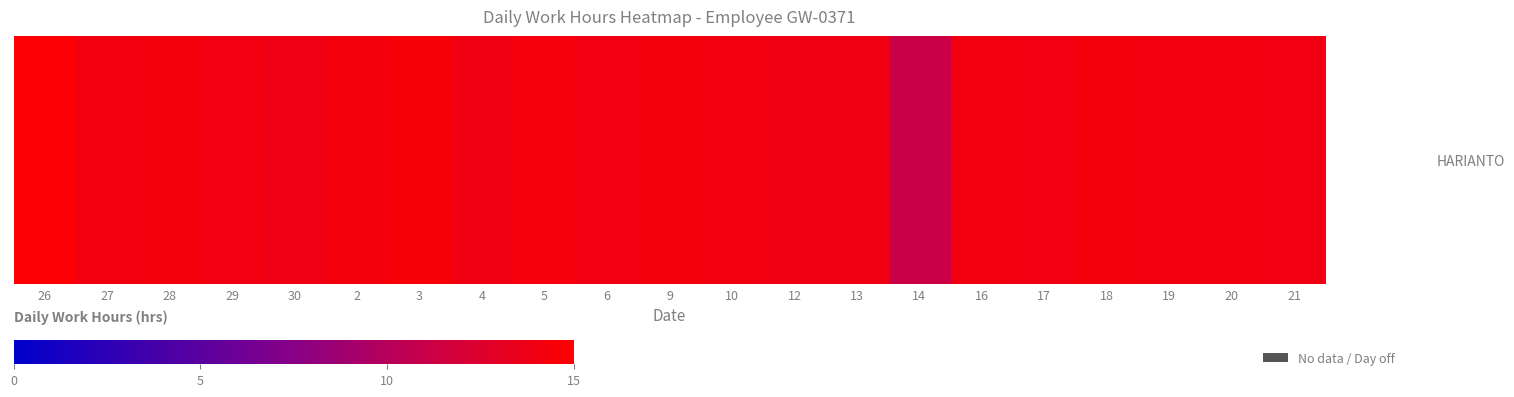

What is the difference between the maximum and minimum values?

3.7